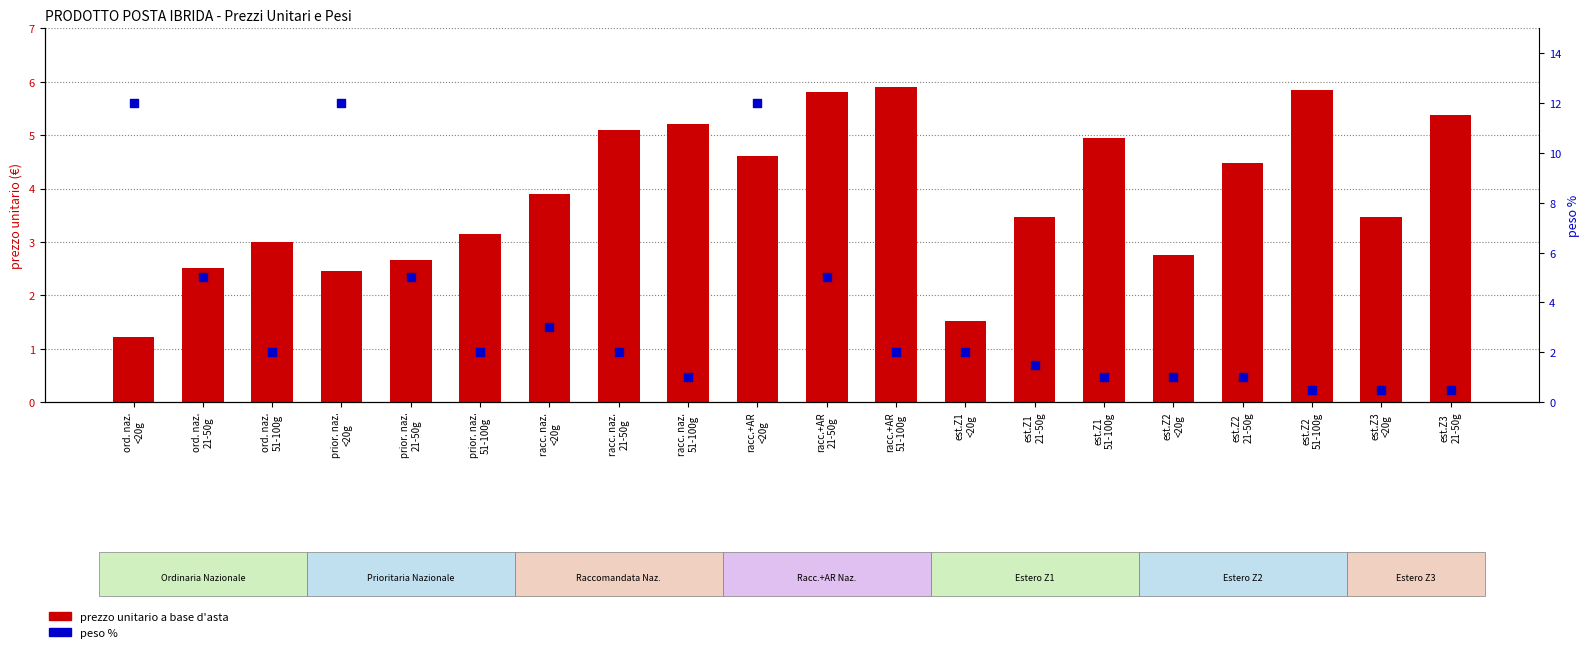

What are all the series names shown in the legend?

prezzo unitario a base d'asta, peso %